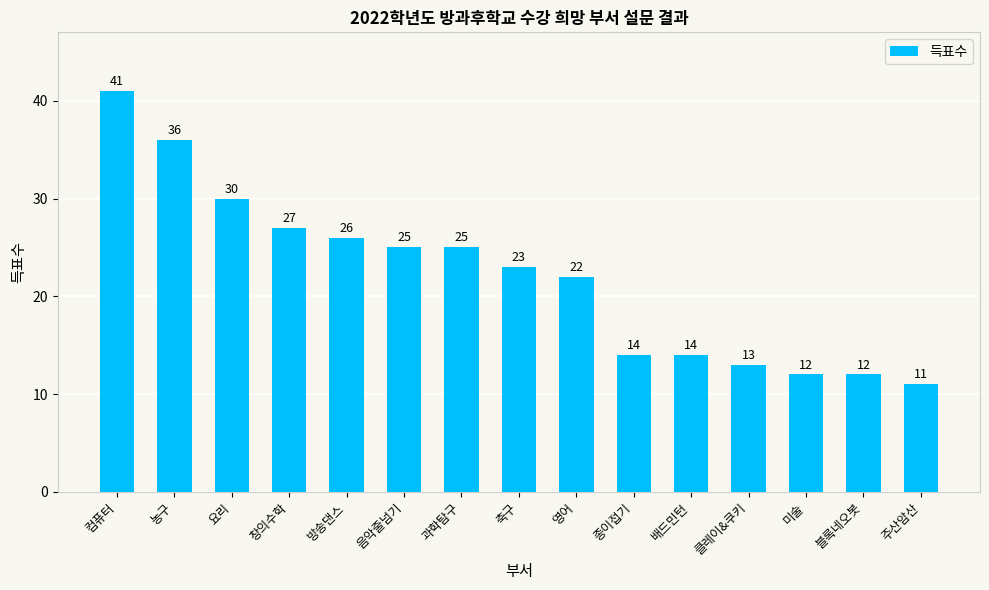

What position from the left is 클레이&쿠키?

12